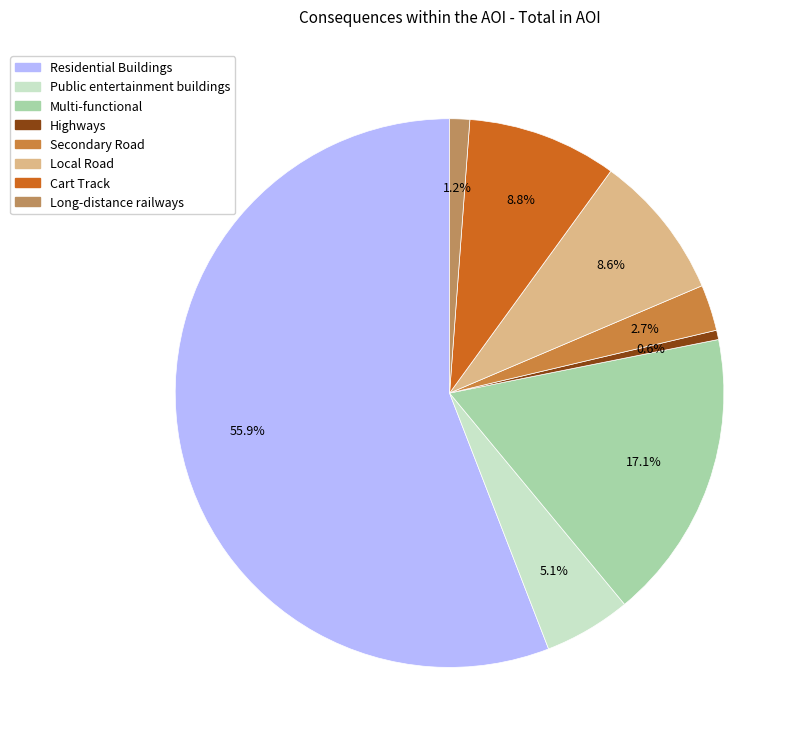

What is the smallest slice in the pie chart?

Highways